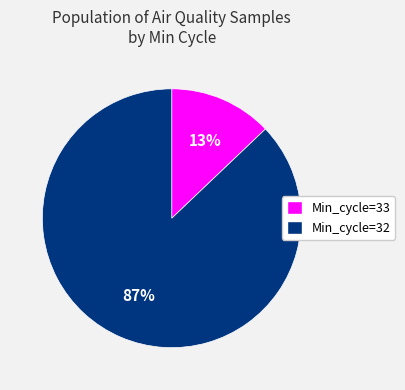

Does any single category account for the majority?

Yes